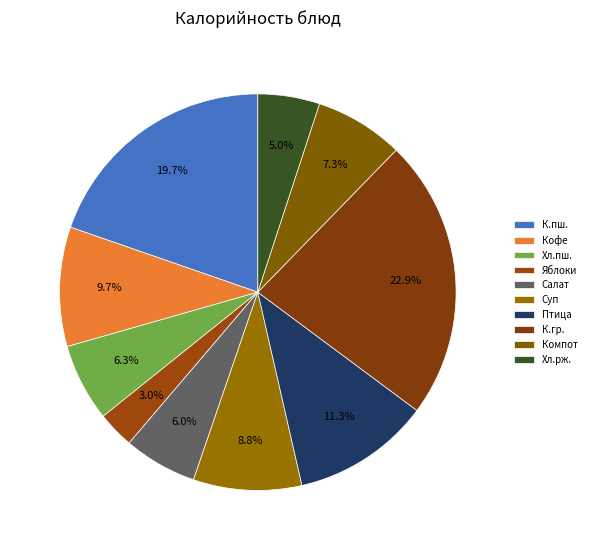

How many segments does this pie chart have?

10